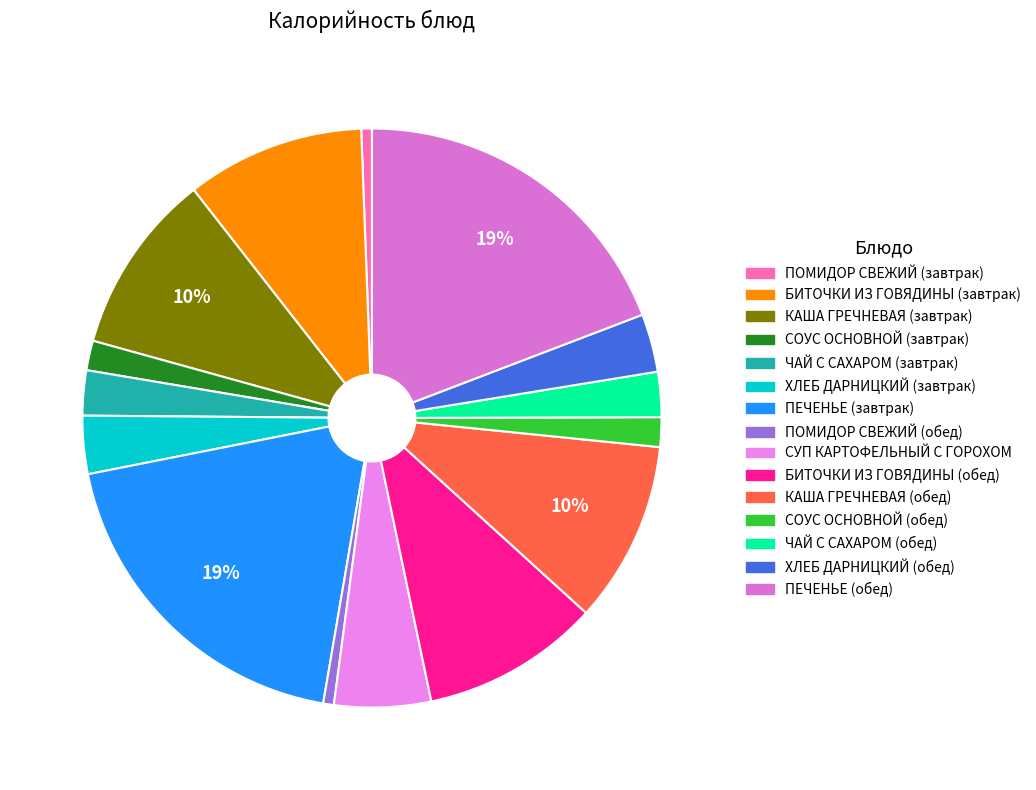

What is the change in value from СУП КАРТОФЕЛЬНЫЙ С ГОРОХОМ to ПЕЧЕНЬЕ (обед)?

+302.0